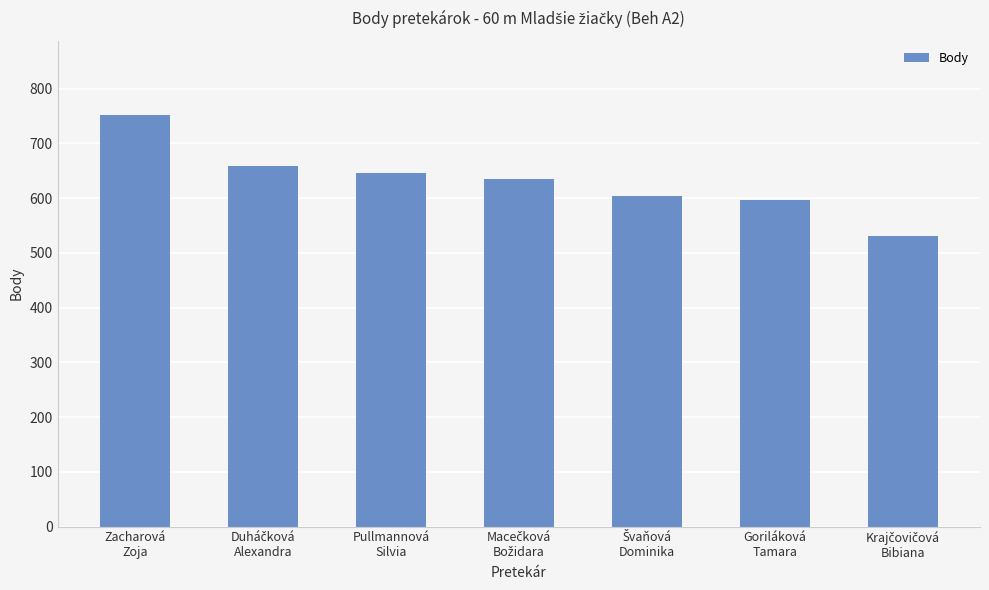

Reading right to left, extract all data points from this chart.

531	597	603	635	645	659	752